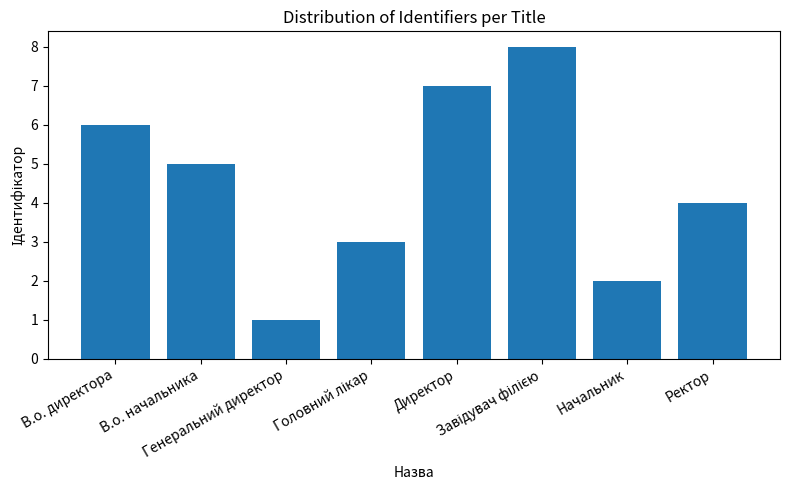

What is the difference between the maximum and second lowest values?

6